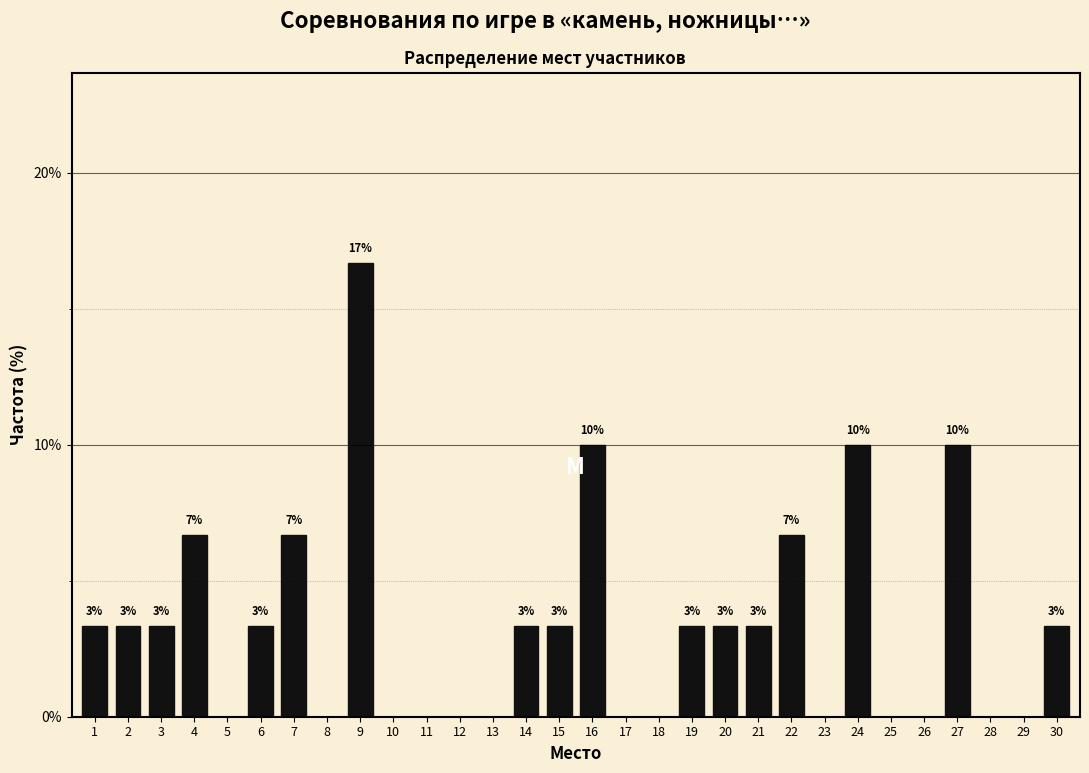

Are the bars horizontal?

No